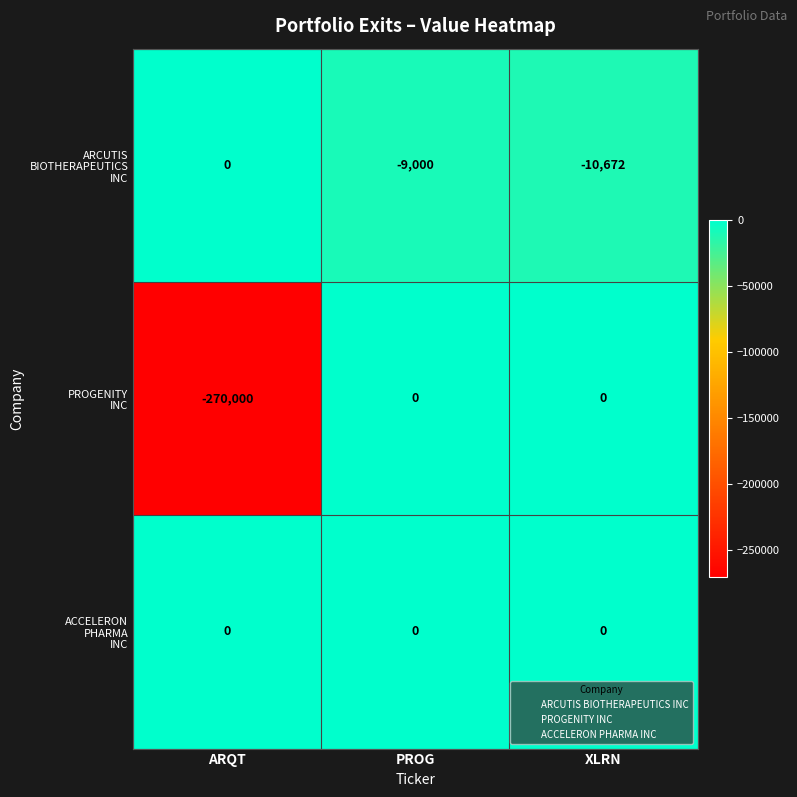

What is the minimum value shown in the chart?

-270000